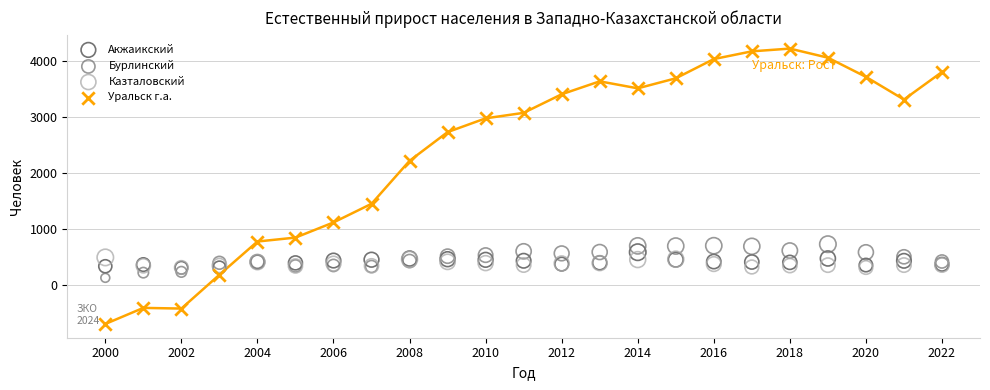

Across all series, what Y value is closest to 1762?

1449